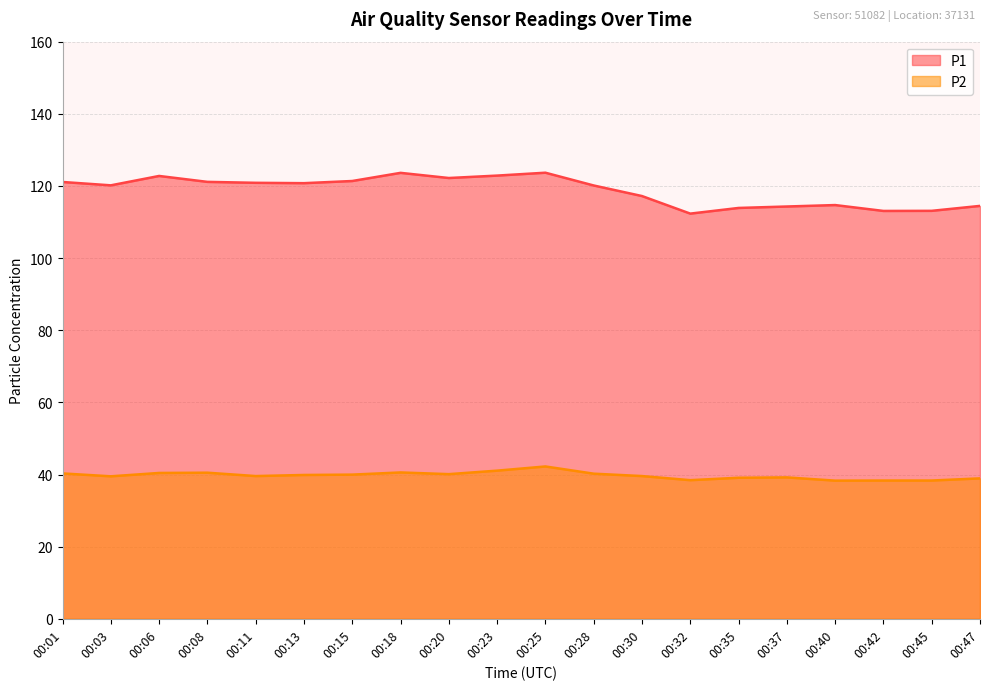

What is the sum of all P1 values?

2373.8